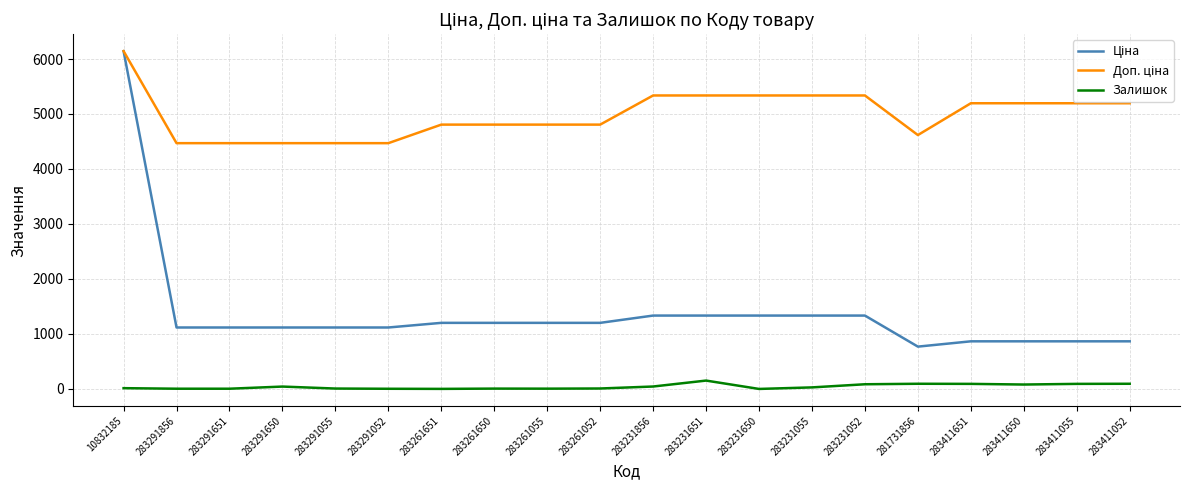

True or false: Залишок and Доп. ціна cross at least once.

False